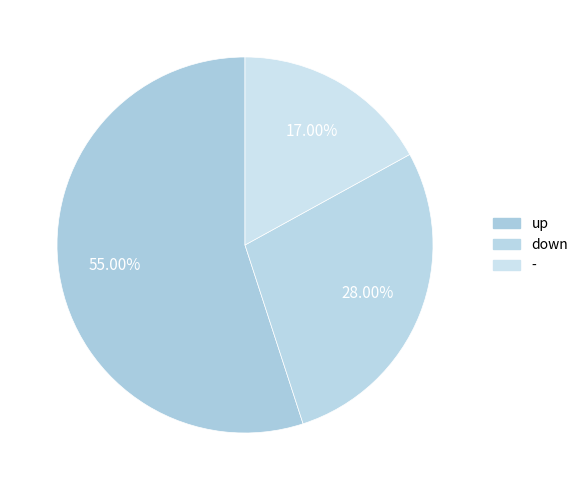

How many segments does this pie chart have?

3